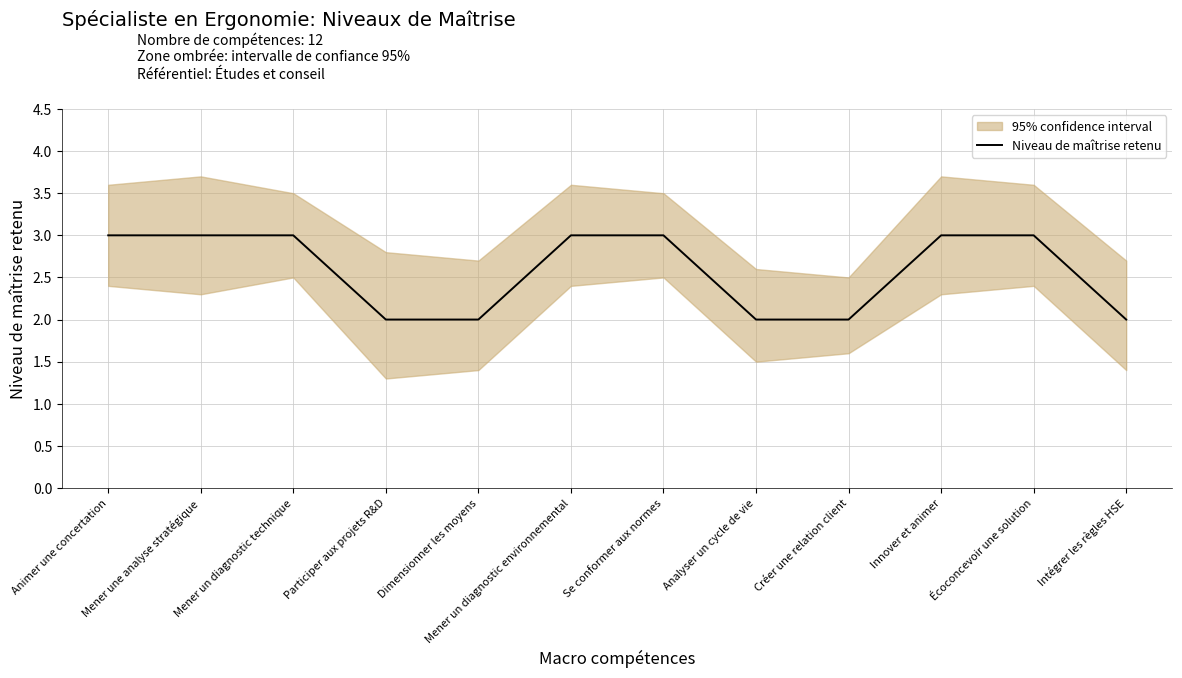

The value at Créer une relation client is 2. True or false?

True